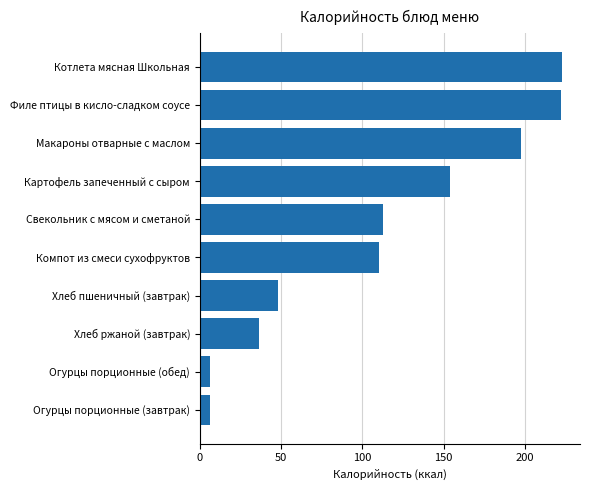

What is the sum of all values?

1116.0